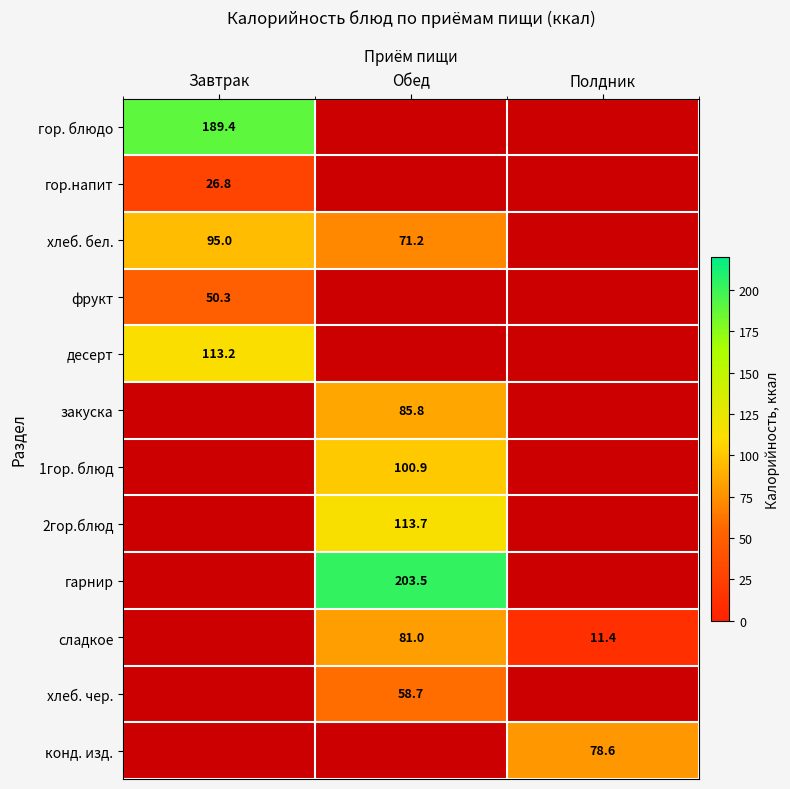

Is it true that 2гор.блюд equals 113.7 at Обед?

True